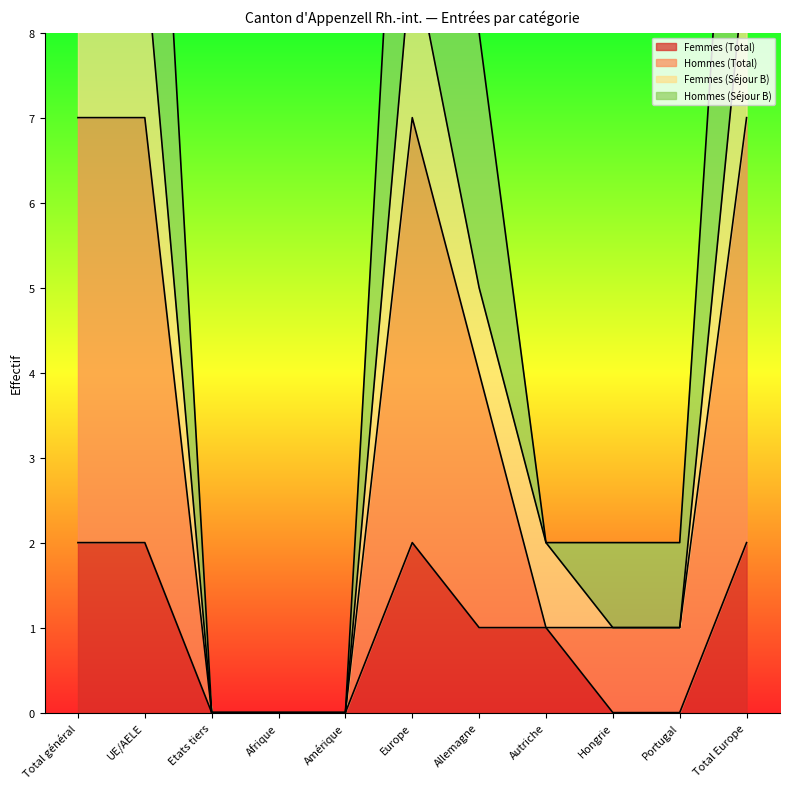

Count the Femmes (Total) values in the range 0 to 2.

11